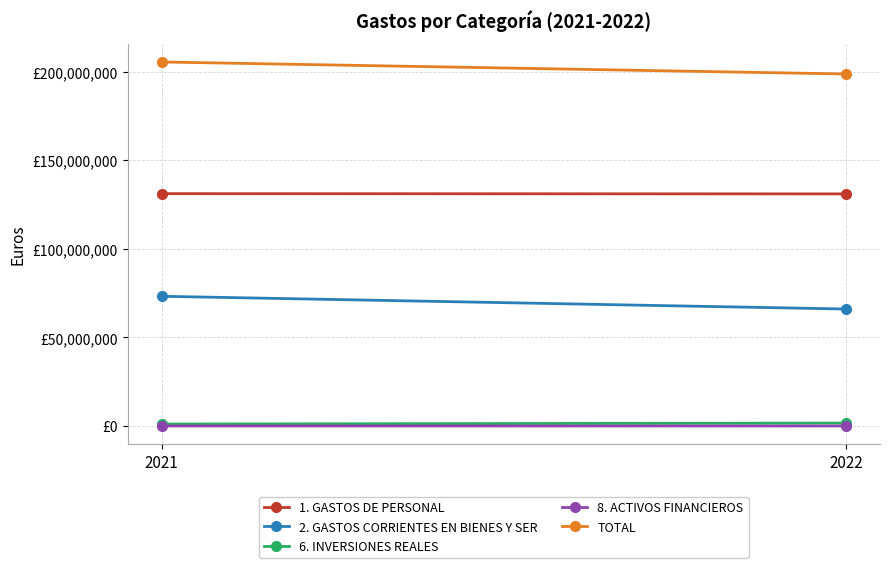

Which series has the largest total across all categories?

TOTAL